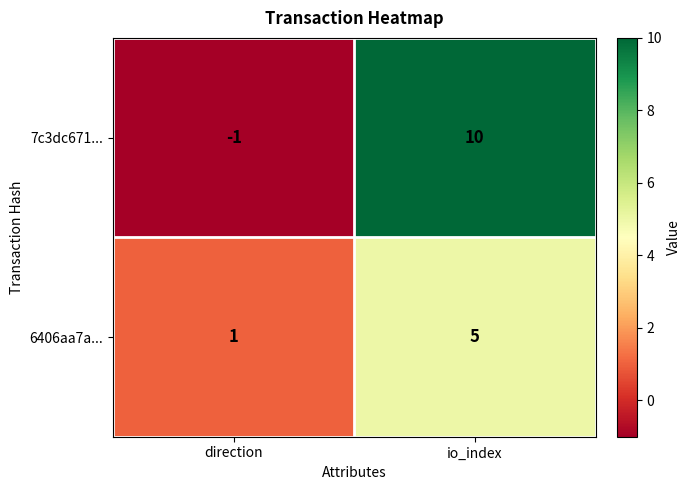

At which category does the chart reach its minimum across all series?

direction